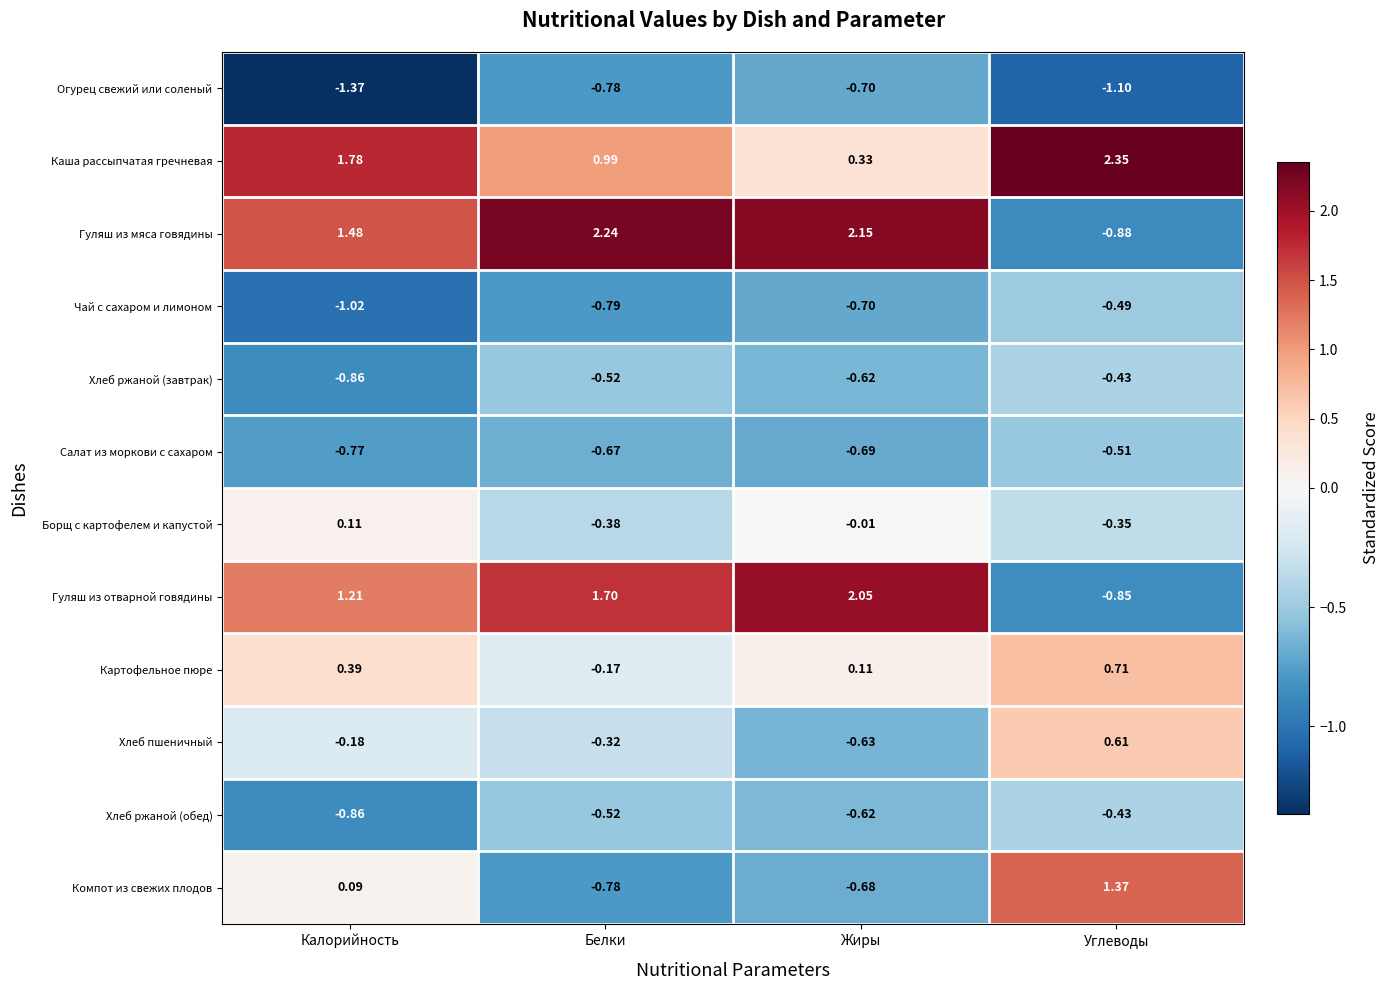

Which series has the largest total across all categories?

Каша рассыпчатая гречневая